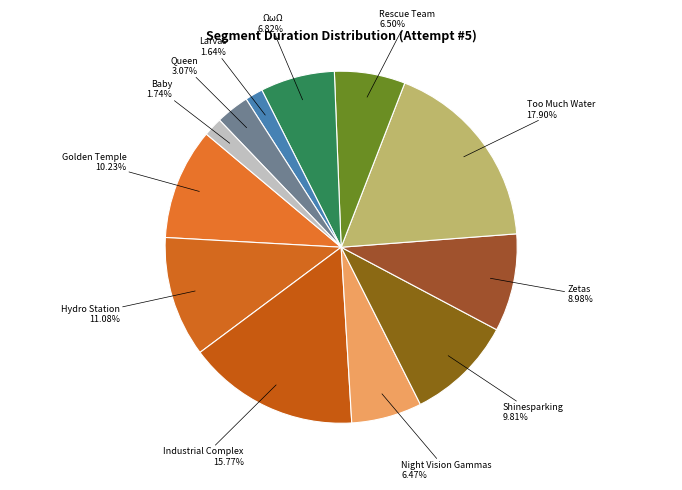

Combined, do Queen and Industrial Complex account for over 50%?

No